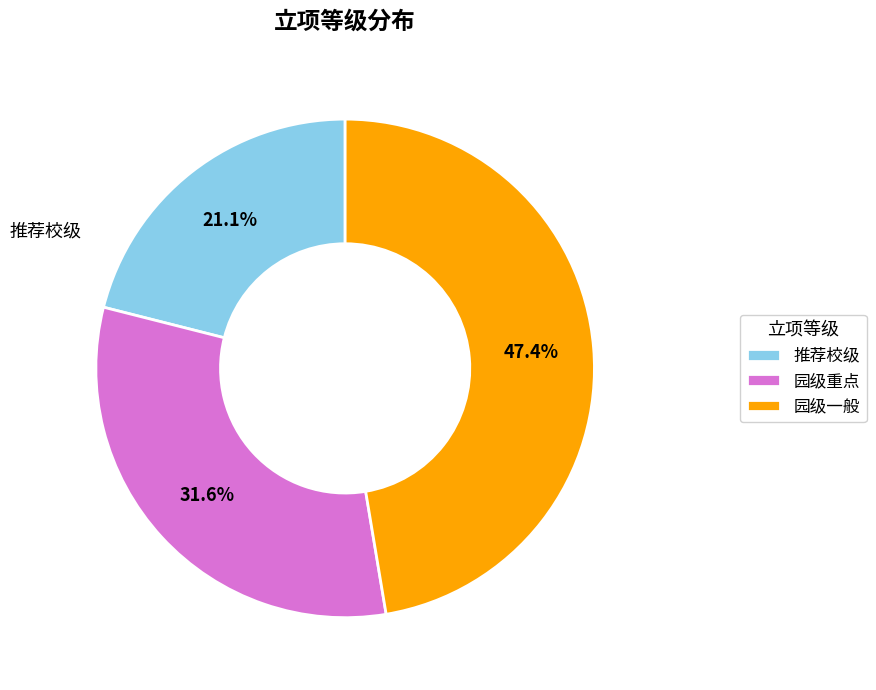

Is there any slice that represents more than half of the pie?

No